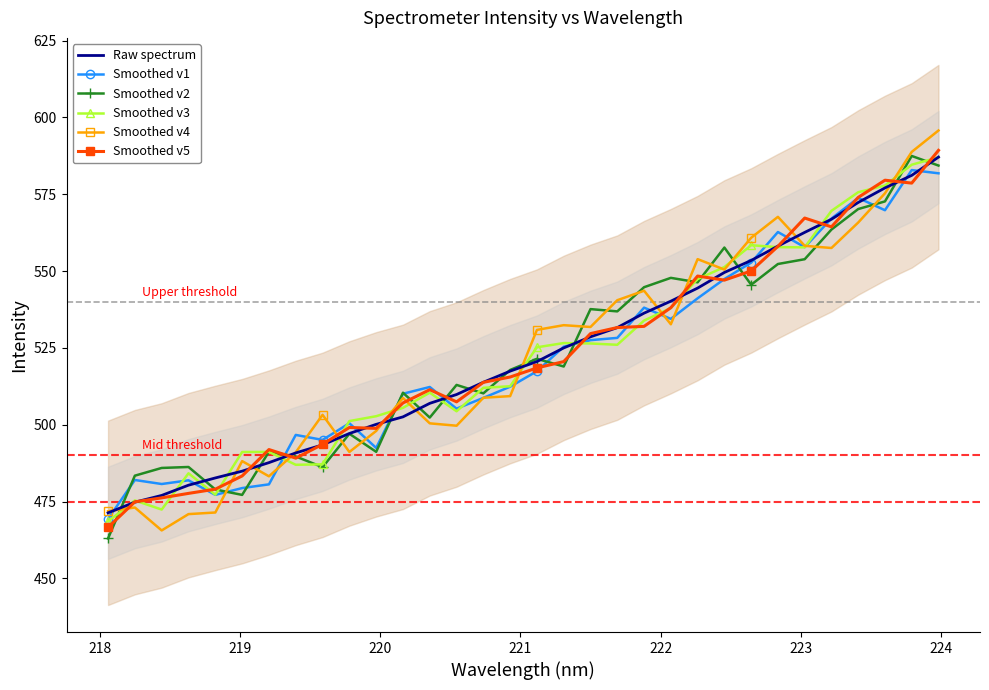

What is the lowest value of the Raw spectrum series?

471.3